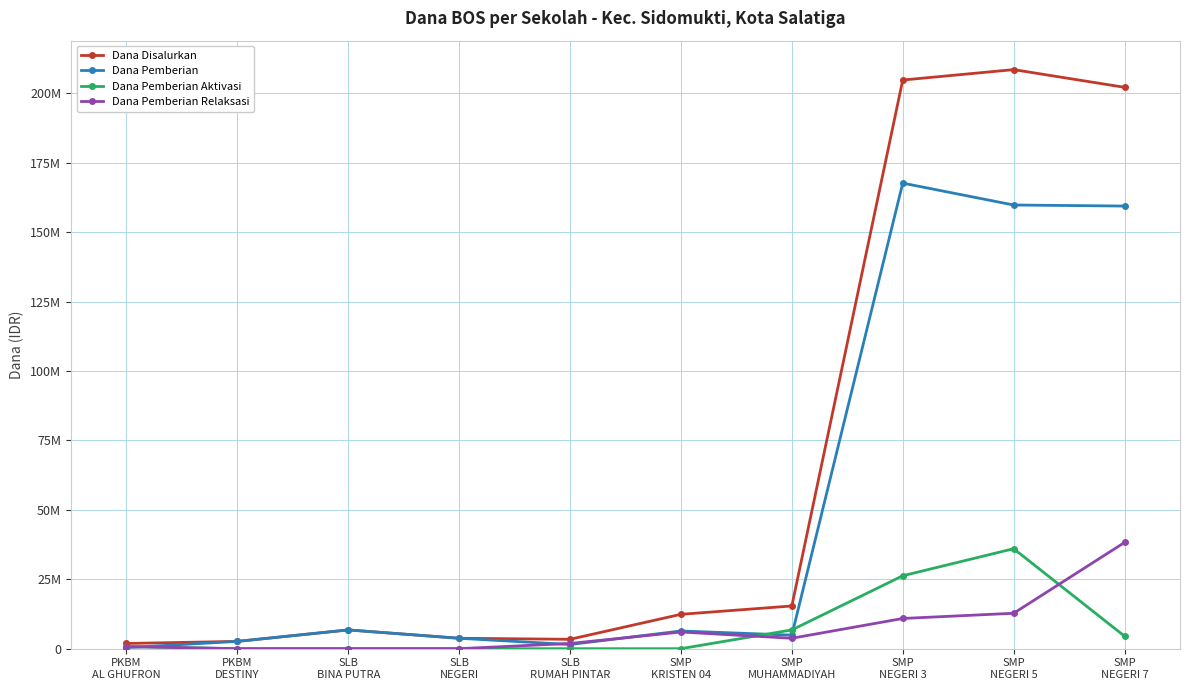

Does the chart display data point markers on the line(s)?

Yes